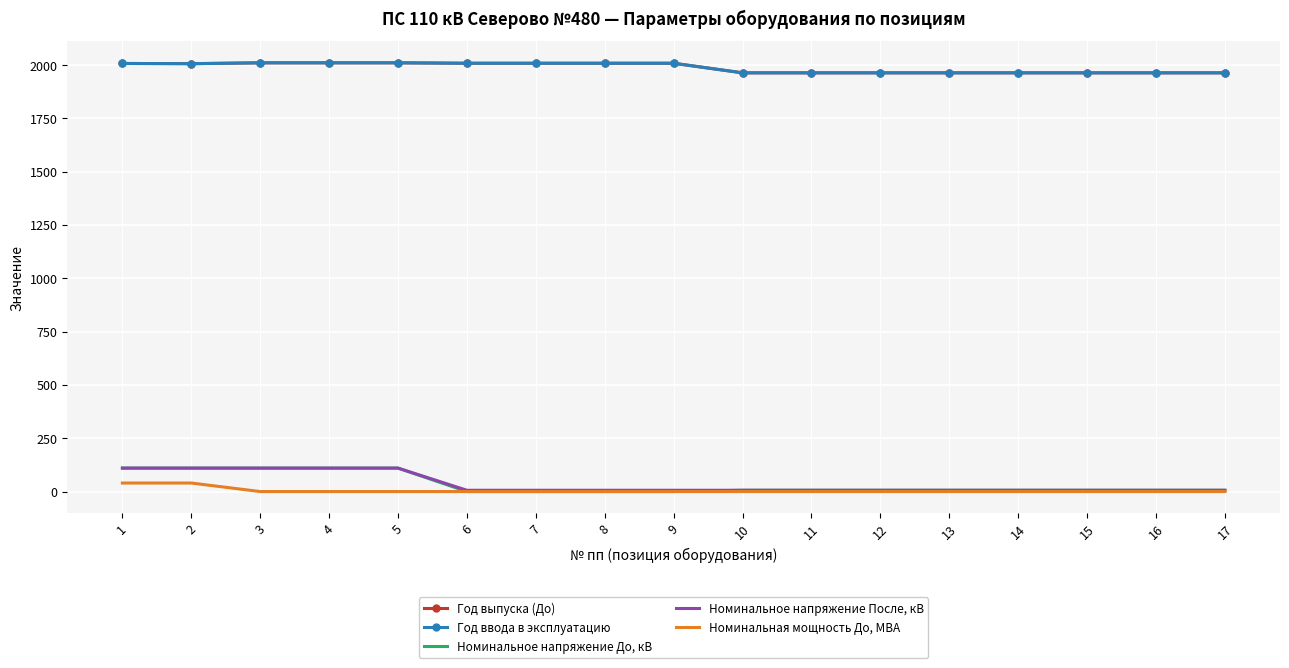

Which category has the highest value in the Год выпуска (До) series?

3